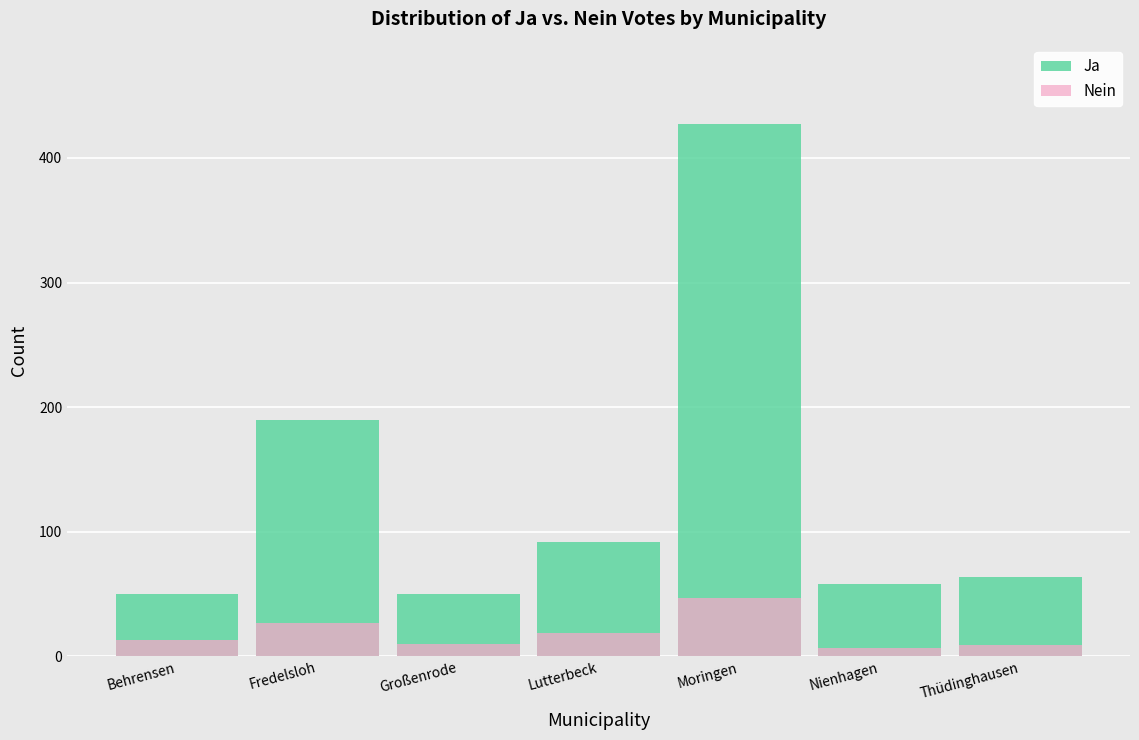

What is the label of the 2nd bar from the right?

Nienhagen